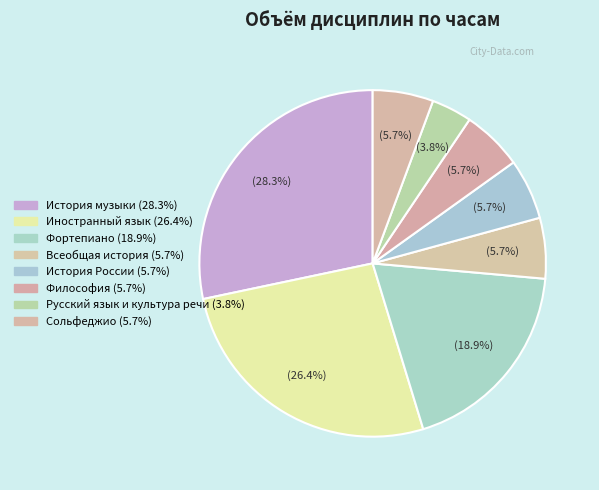

How many segments does this pie chart have?

8